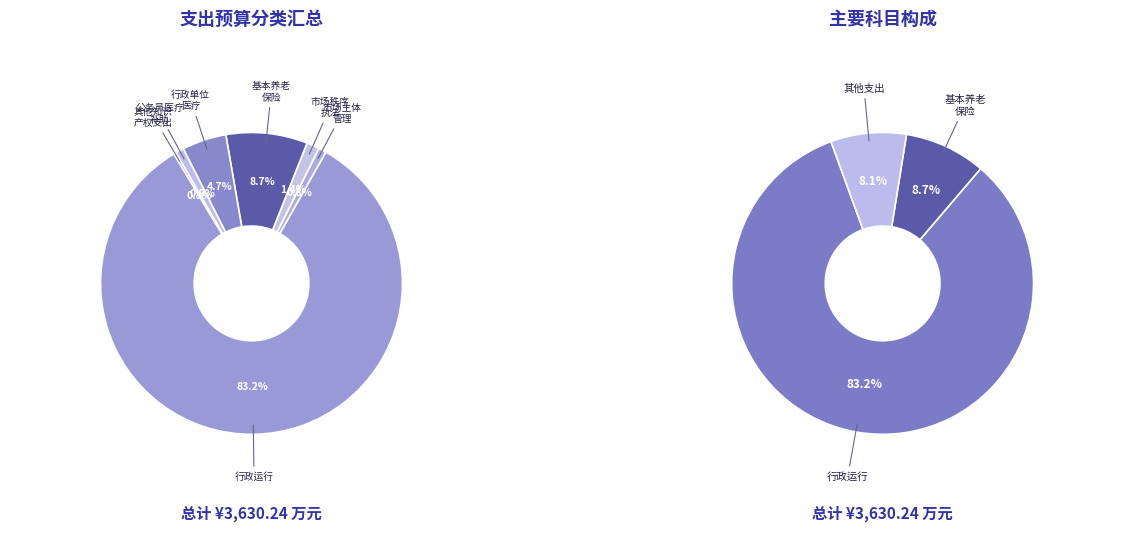

Which slice represents more than half of the pie?

行政运行